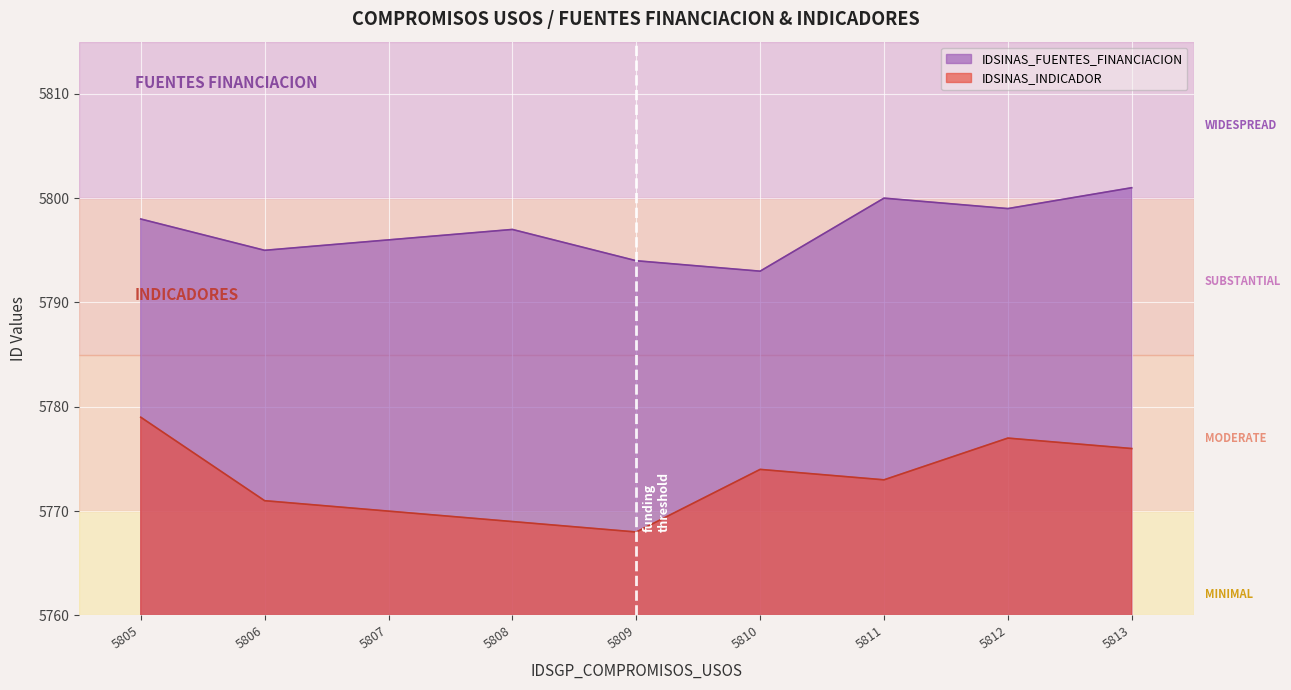

Which category has the lowest value in the IDSINAS_FUENTES_FINANCIACION series?

5810